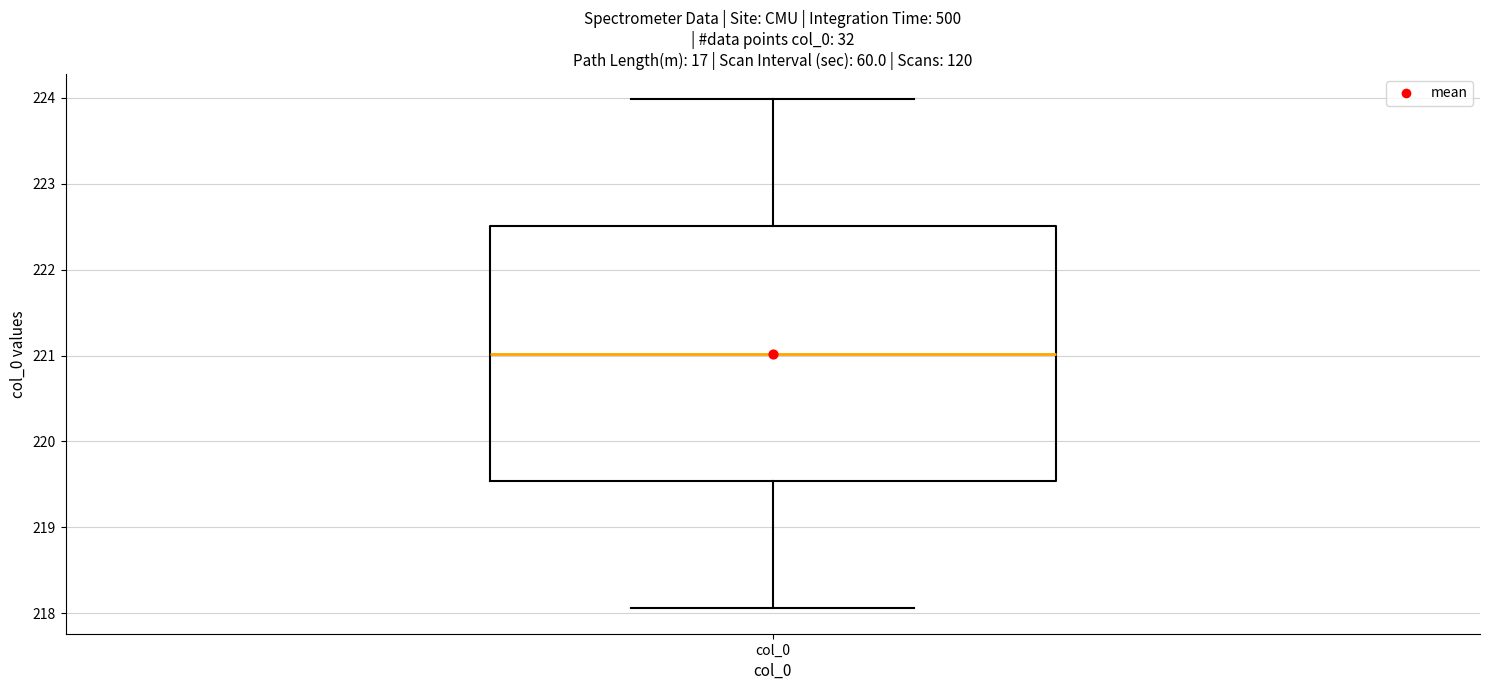

Transcribe this box plot: give where the median line is, the range the box spans, and where the two whiskers end, as read against the y-axis. The values are not printed on the chart, so give them approximately, as read against the axis.

median 221.0, box 219.5 to 222.5, whiskers 218.1 to 224.0